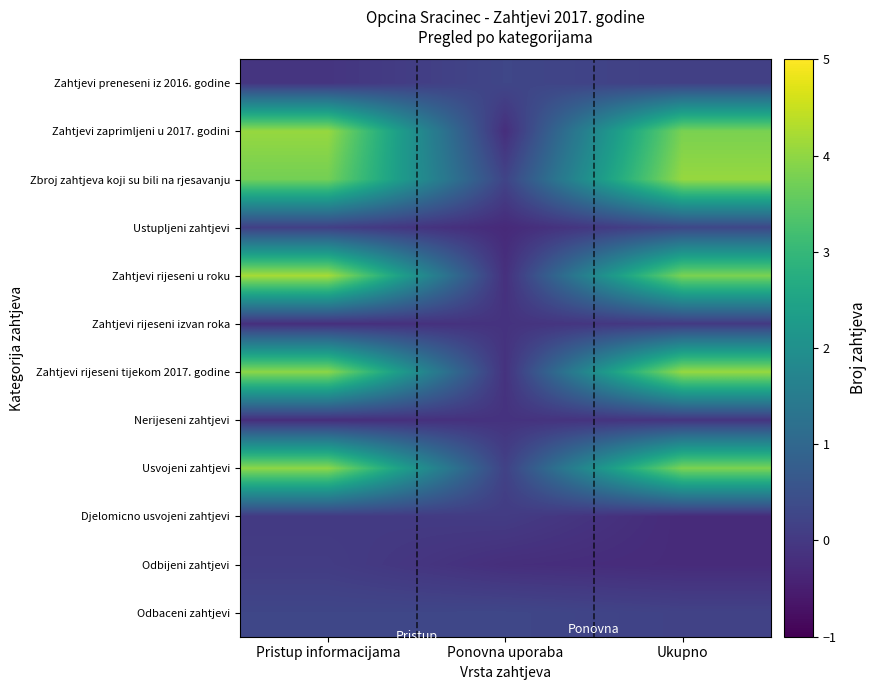

At how many categories does at least one series exceed 0?

3